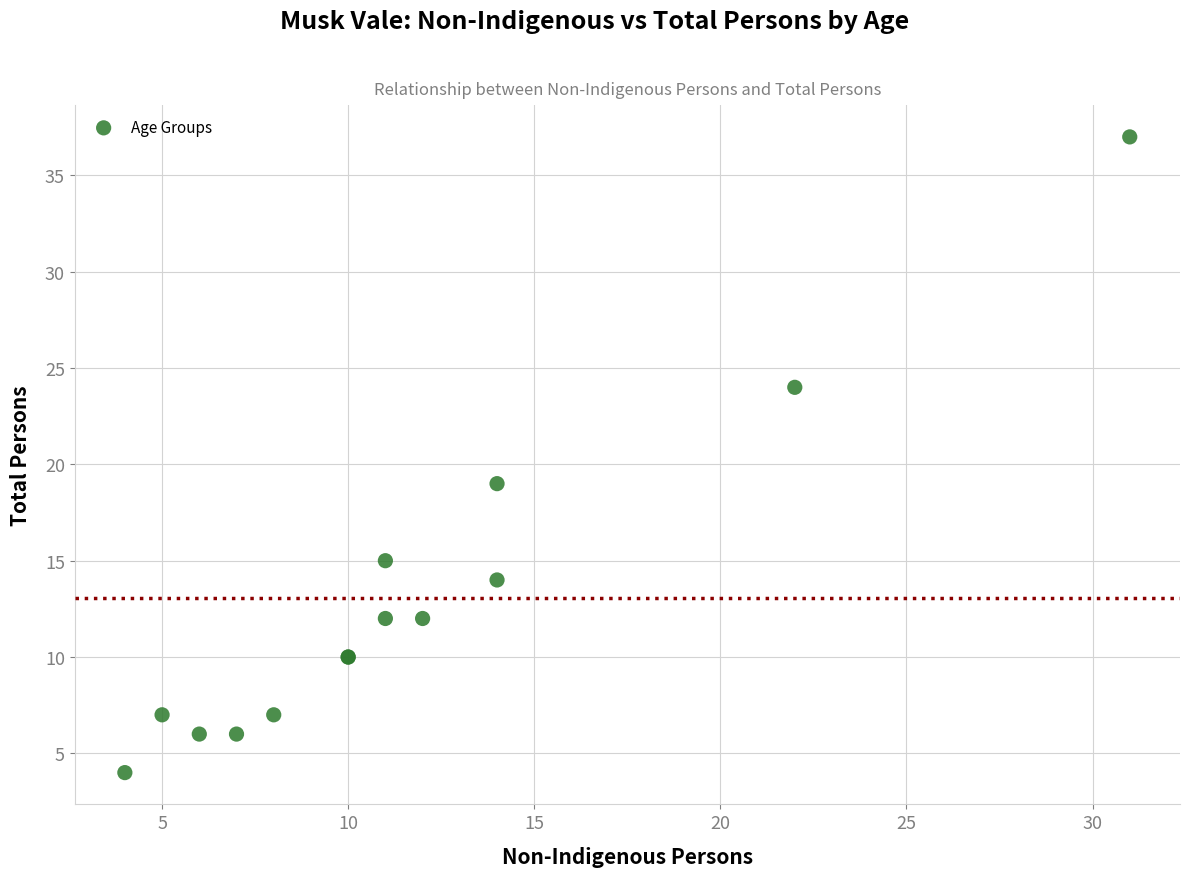

What Y value in the scatter plot is closest to 20?

19